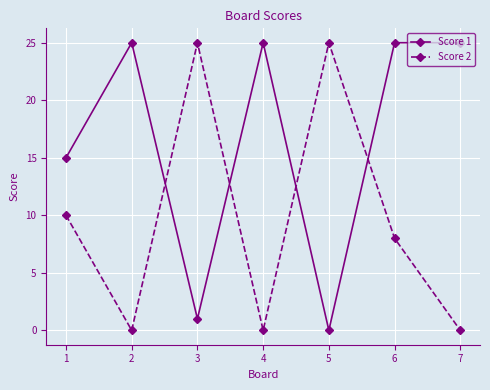

Is it true that Score 1 equals 6 at 2?

False